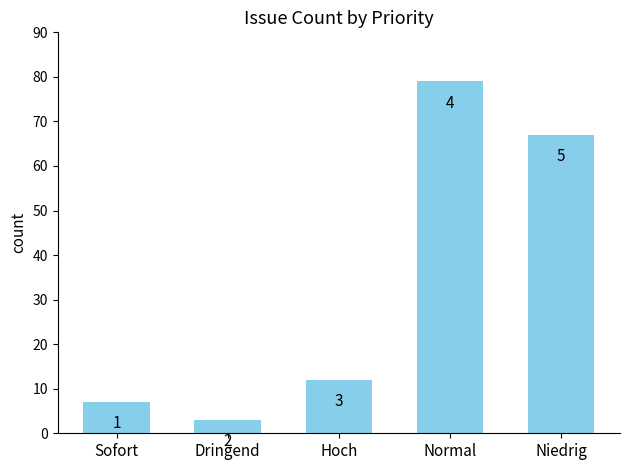

What is the average value?

34